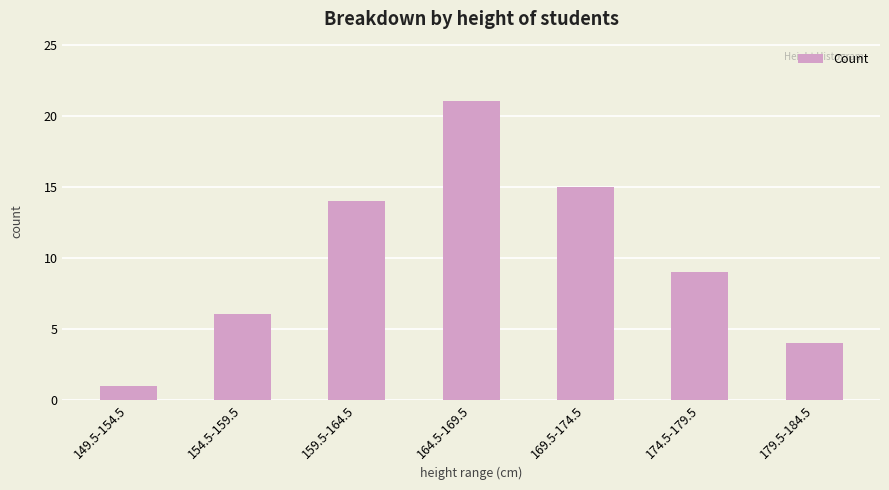

Reading left to right, what are all the values shown in this chart?

1	6	14	21	15	9	4